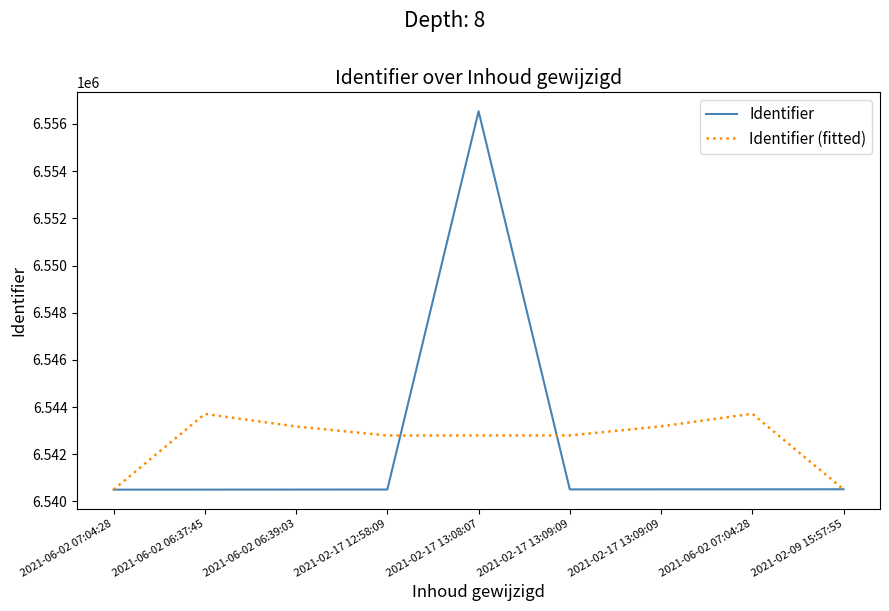

What is the difference between the maximum and second lowest values in the Identifier (fitted) series?

3205.7